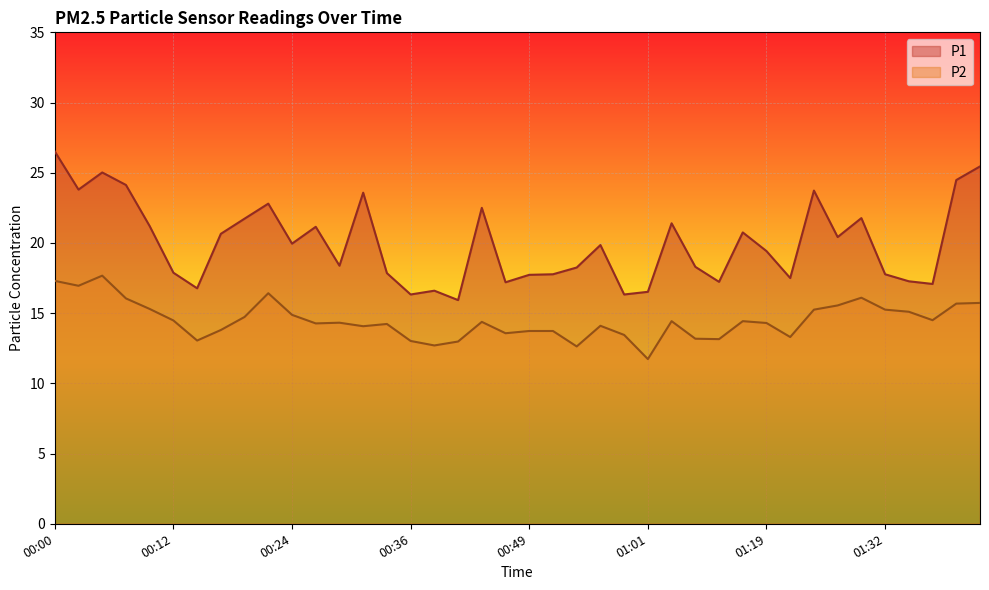

Between 01:01 and 01:42, which series saw the biggest shift?

P1